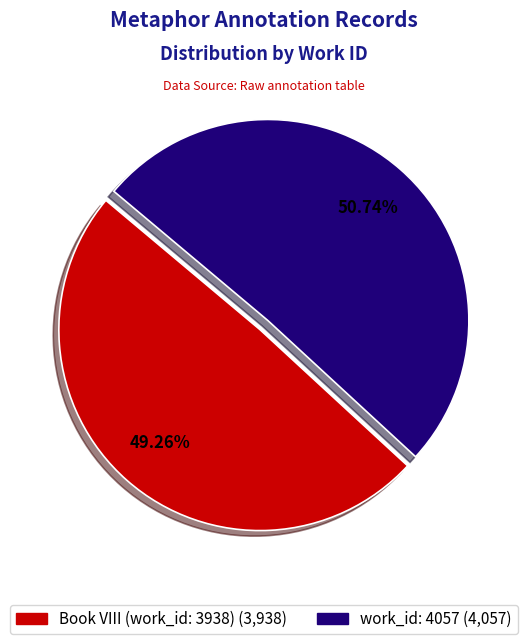

Does any single category account for the majority?

Yes